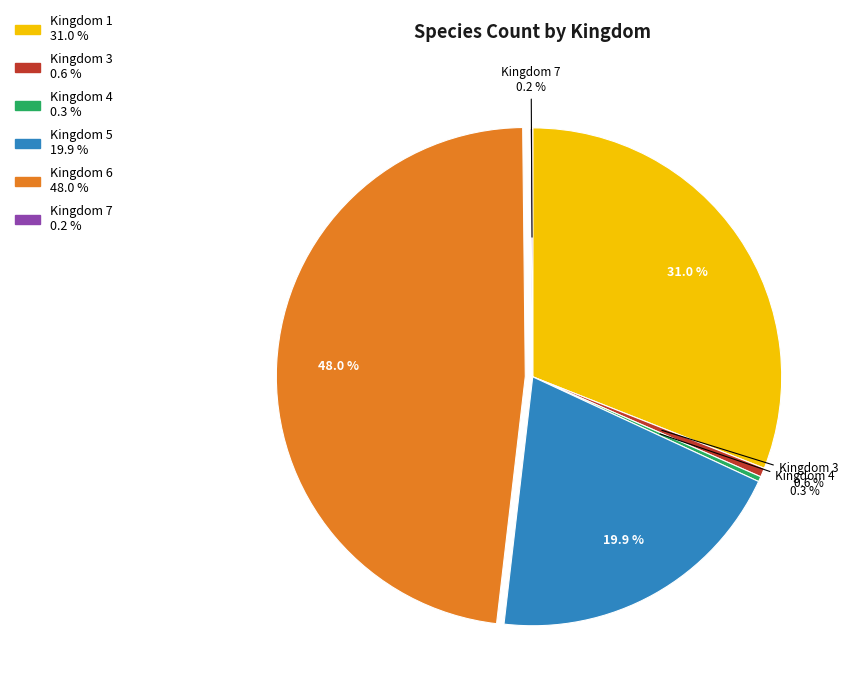

Does any single category account for the majority?

No